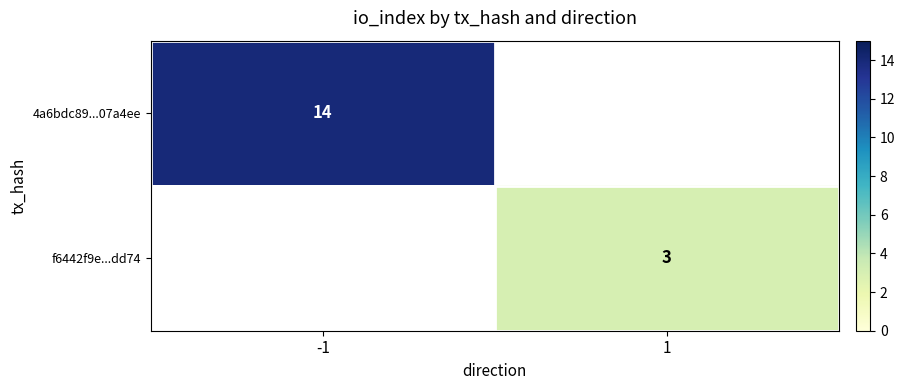

True or false: 4a6bdc89...07a4ee has a value of 14.0 at -1.

True